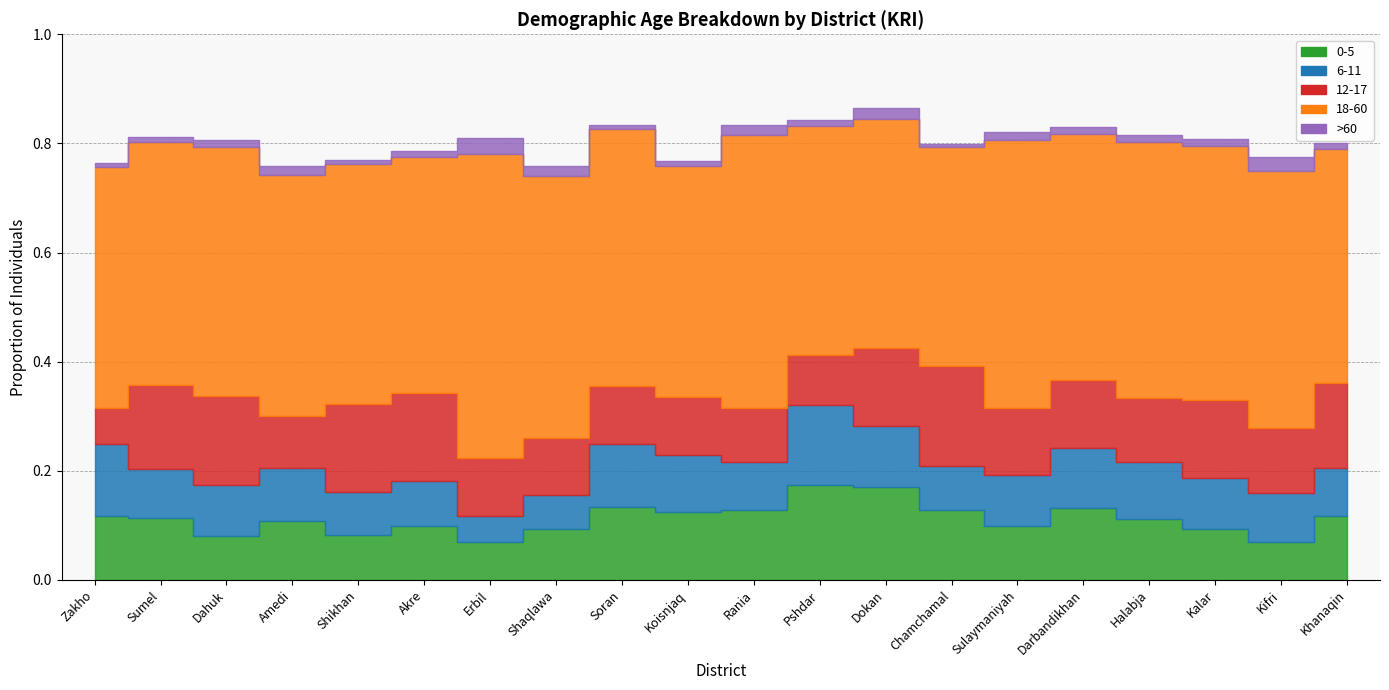

What is the label of the 2nd point from the right?

Kifri